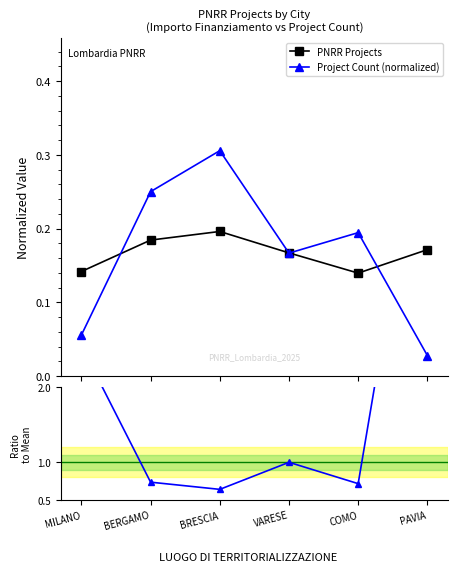

List the series in order of their peak value, lowest first.

PNRR Projects, Project Count (normalized), Ratio